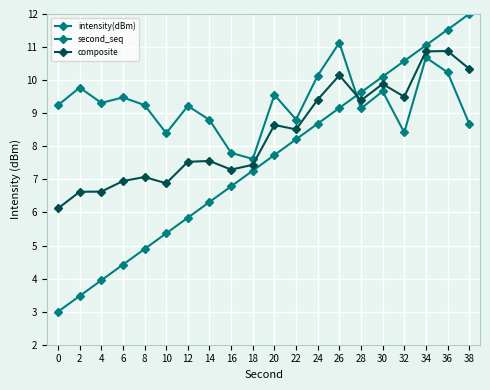

How many data points in second_seq are above 7?

11